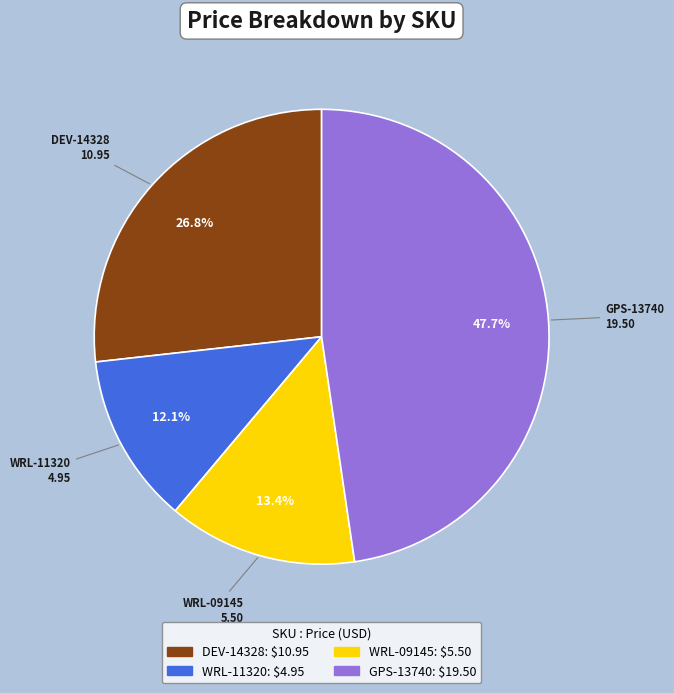

Which has a higher value, WRL-11320 or DEV-14328?

DEV-14328